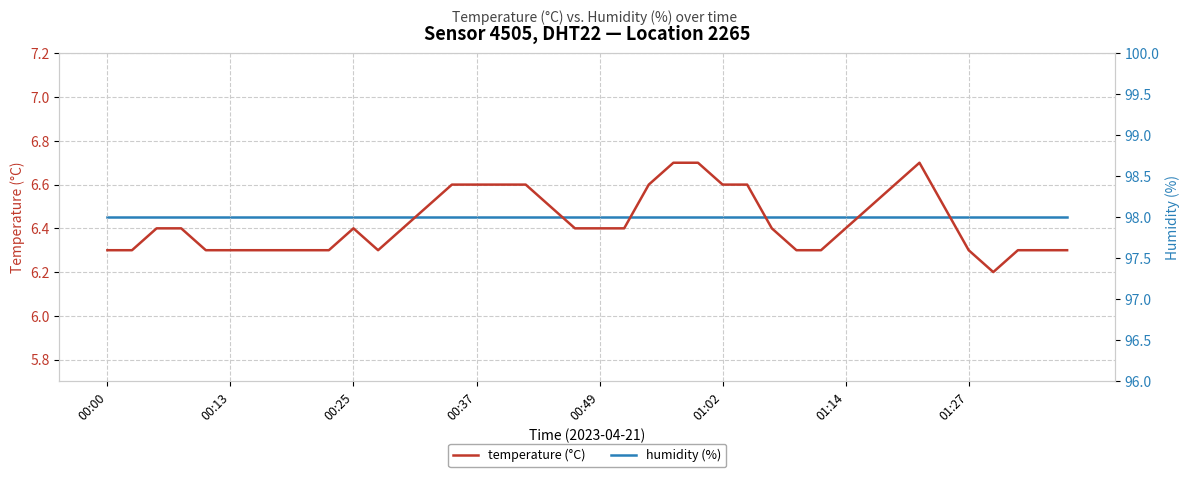

Is the value of humidity (%) at 38 greater than the value of temperature (°C) at 16?

Yes